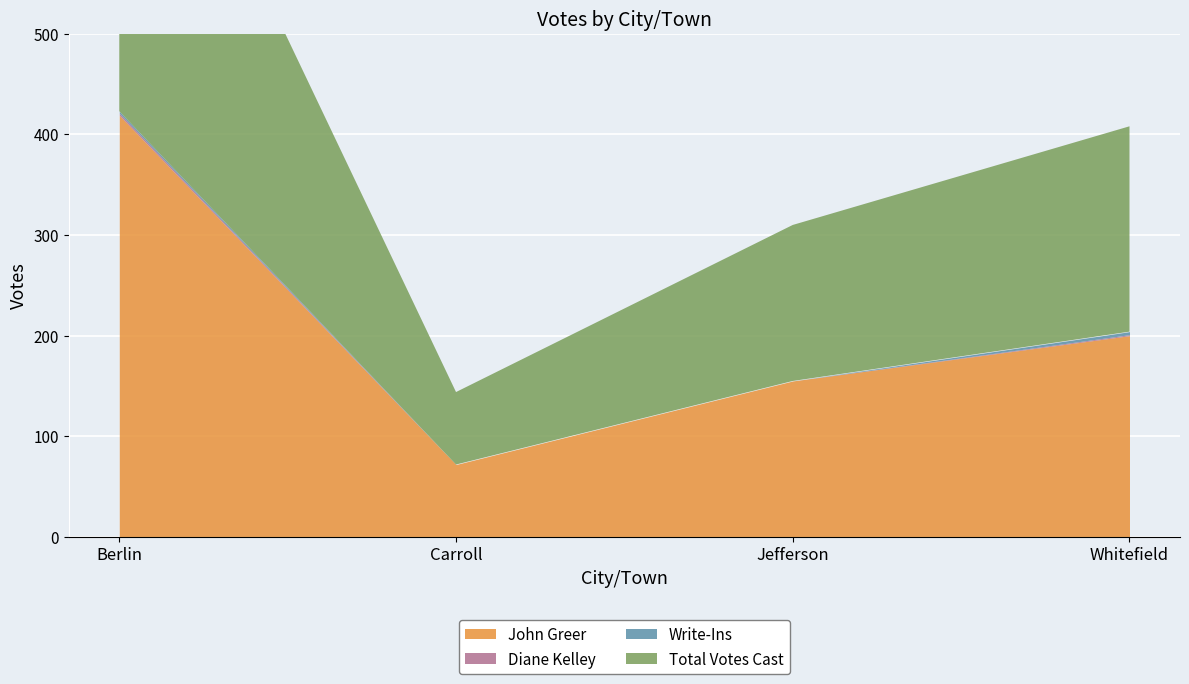

The Total Votes Cast series shows 204 at Whitefield. True or false?

True